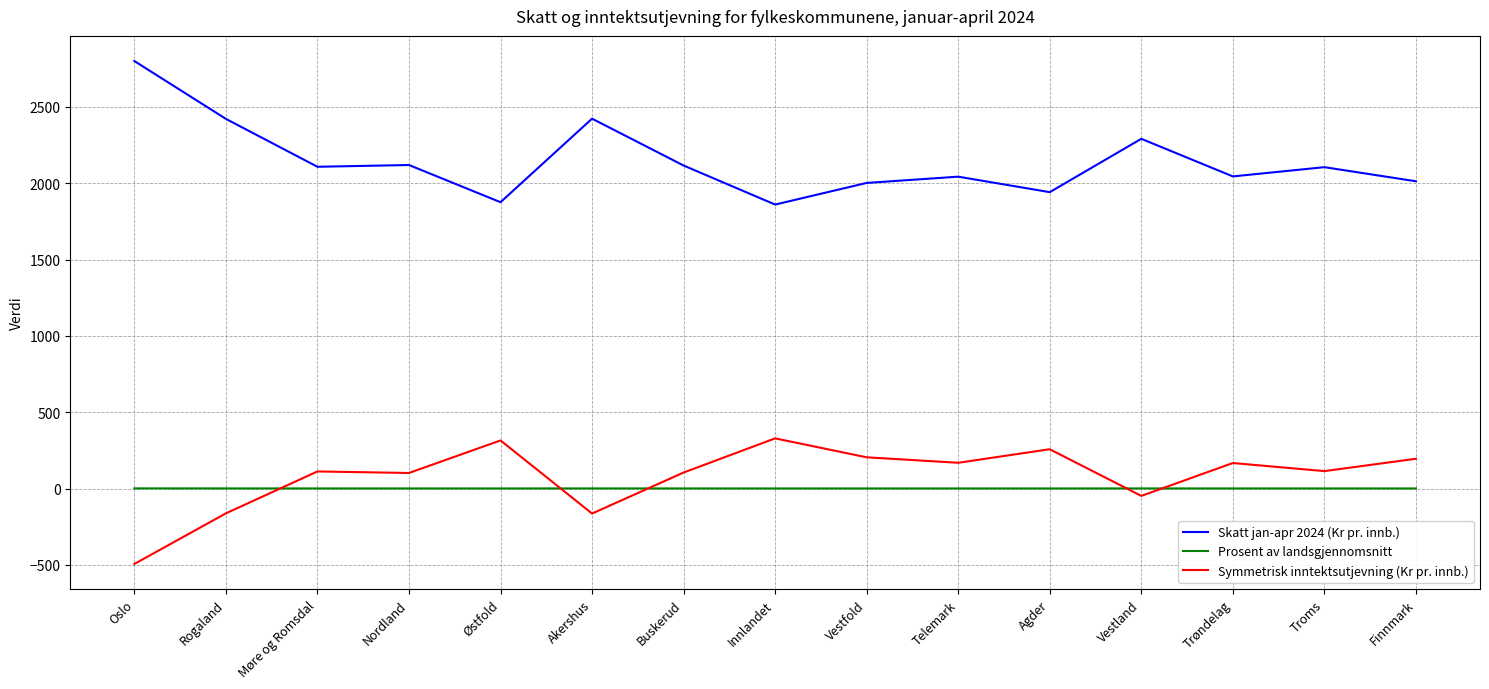

What is the maximum value shown in the chart?

2799.7